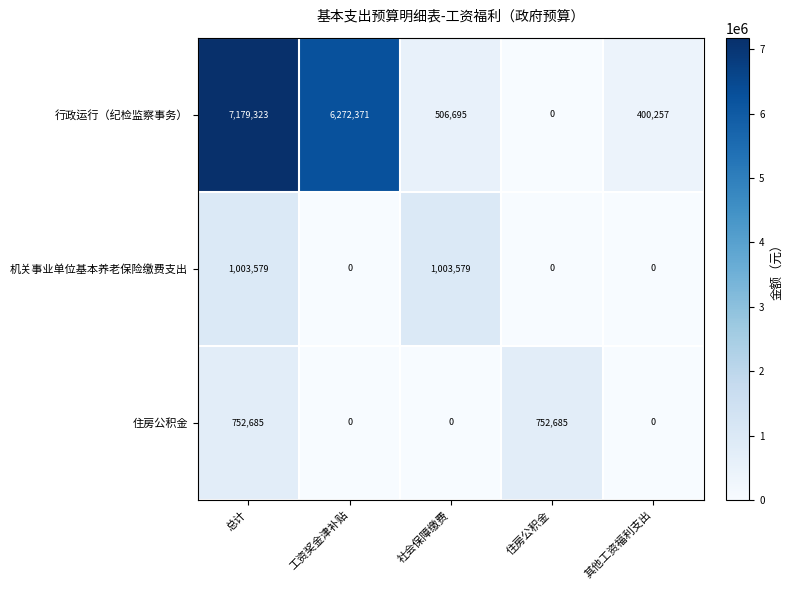

How many series are shown in this chart?

3